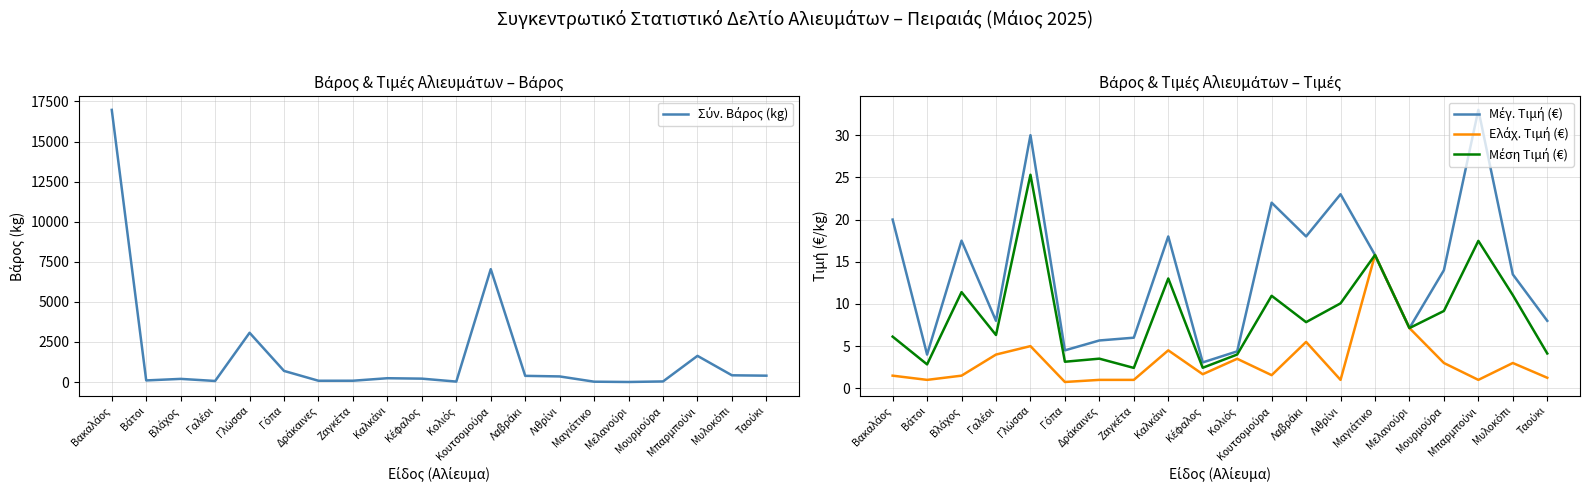

How many times do Μέση Τιμή (€) and Σύν. Βάρος (kg) cross each other?

2